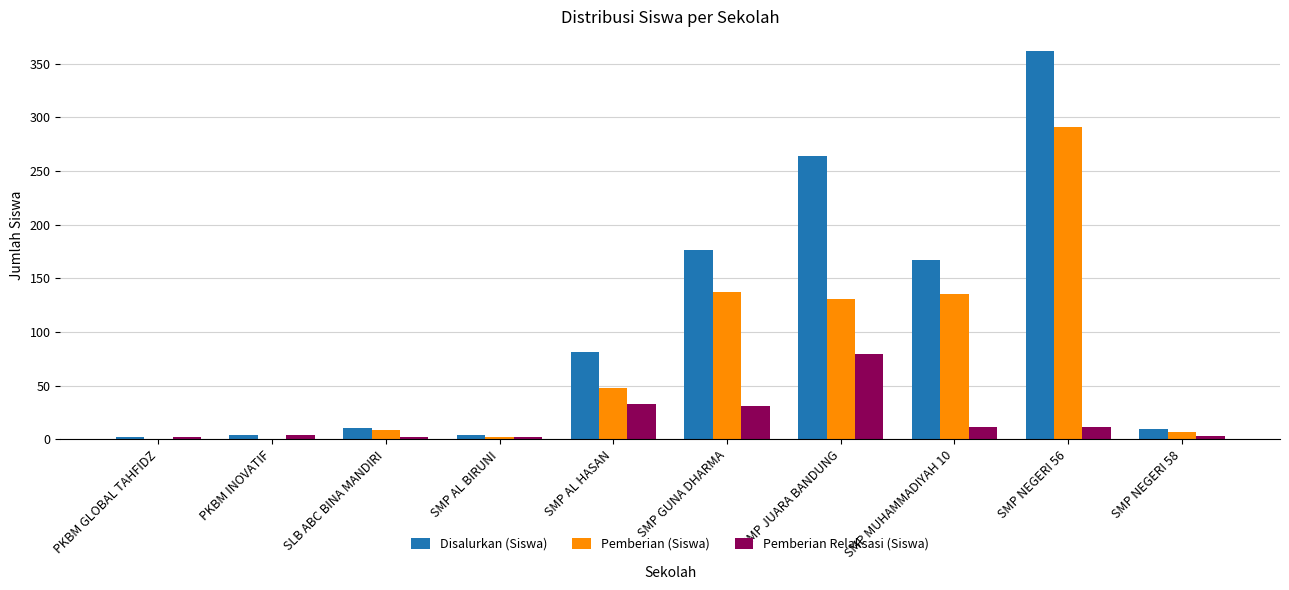

Which category has the highest value in the Pemberian Relaksasi (Siswa) series?

SMP JUARA BANDUNG